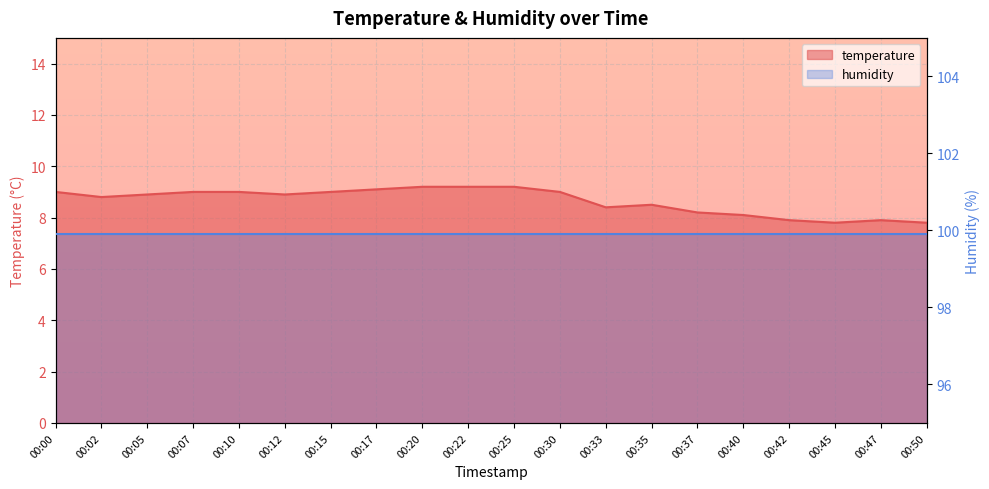

List the labels in order of value, smallest first.

00:45, 00:50, 00:42, 00:47, 00:40, 00:37, 00:33, 00:35, 00:02, 00:05, 00:12, 00:00, 00:07, 00:10, 00:15, 00:30, 00:17, 00:20, 00:22, 00:25